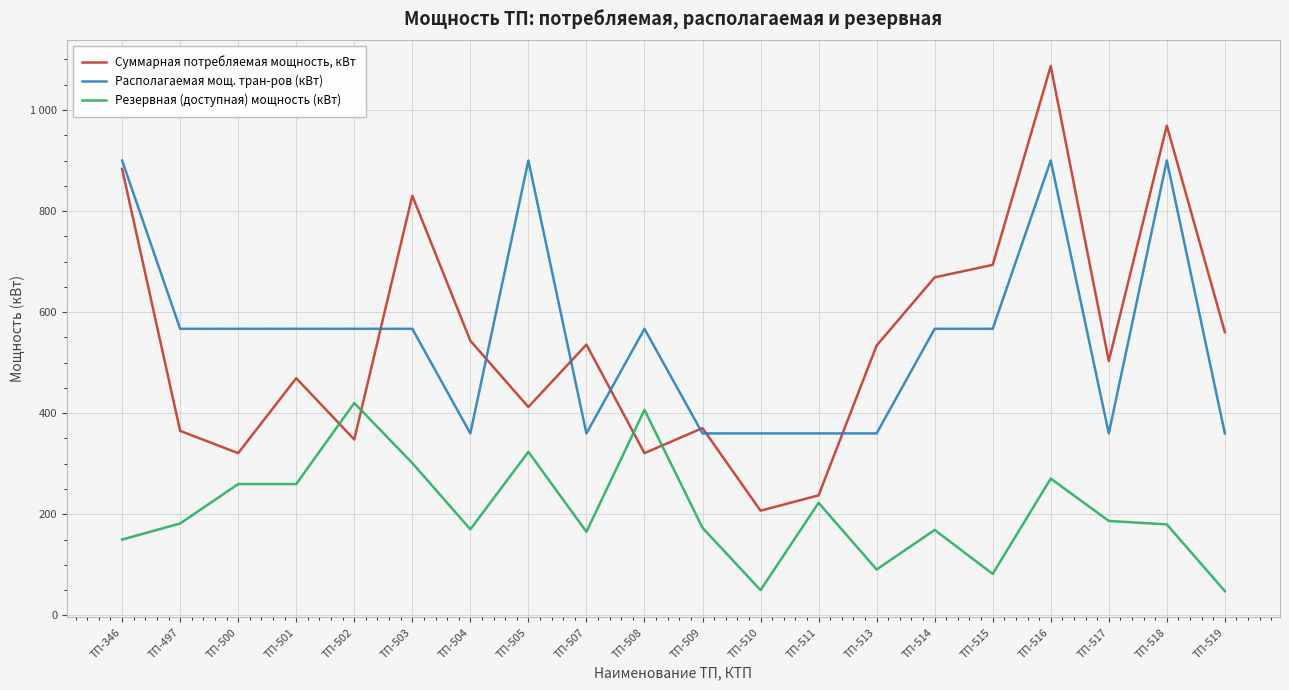

List the series in order of their peak value, lowest first.

Резервная (доступная) мощность (кВт), Располагаемая мощ. тран-ров (кВт), Суммарная потребляемая мощность, кВт